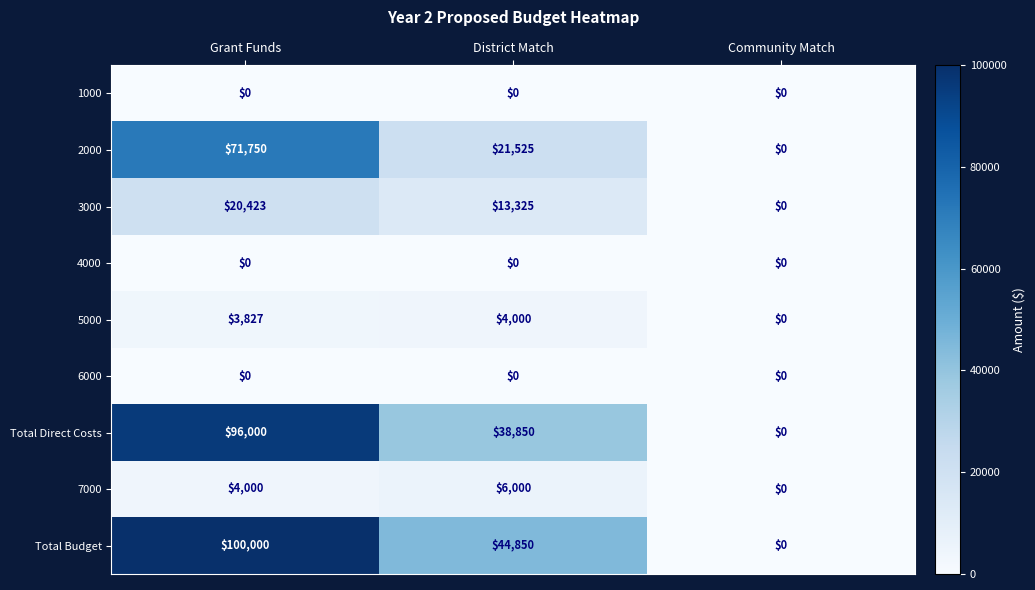

Reading left to right, transcribe all the data shown in this chart.

1000: 0	0	0
2000: 71750	21525	0
3000: 20423	13325	0
4000: 0	0	0
5000: 3827	4000	0
6000: 0	0	0
Total Direct Costs: 96000	38850	0
7000: 4000	6000	0
Total Budget: 100000	44850	0